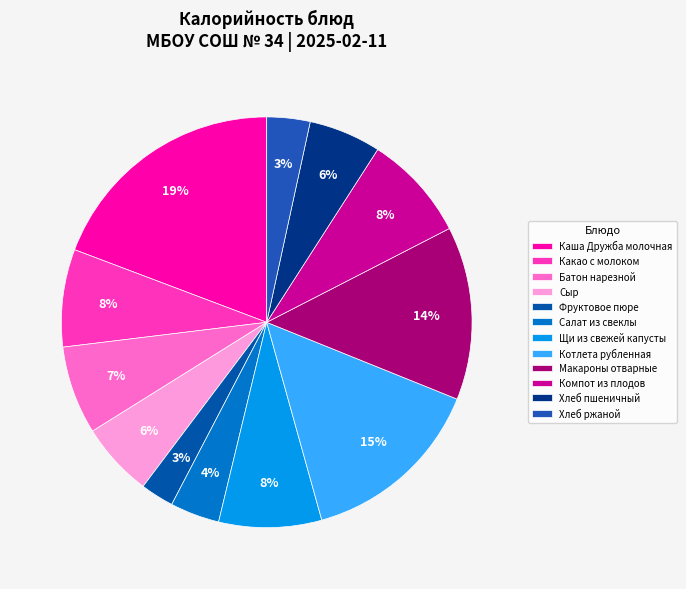

Rank the categories by value from lowest to highest.

Фруктовое пюре, Хлеб ржаной, Салат из свеклы, Хлеб пшеничный, Сыр, Батон нарезной, Какао с молоком, Щи из свежей капусты, Компот из плодов, Макароны отварные, Котлета рубленная, Каша Дружба молочная